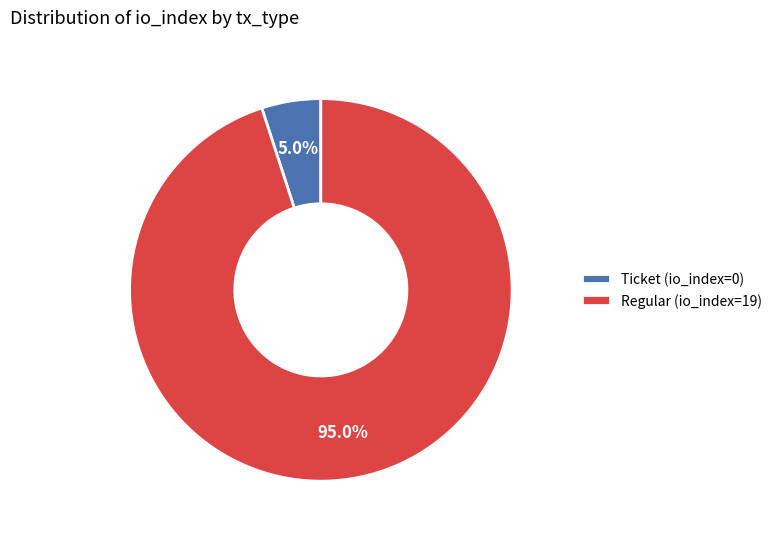

Which category has the biggest portion of the pie?

Regular (io_index=19)